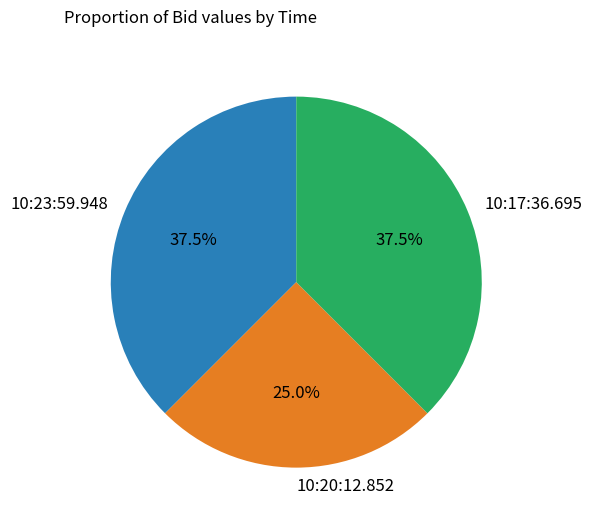

To the nearest percent, what is the combined percentage of 10:23:59.948 and 10:17:36.695?

75%